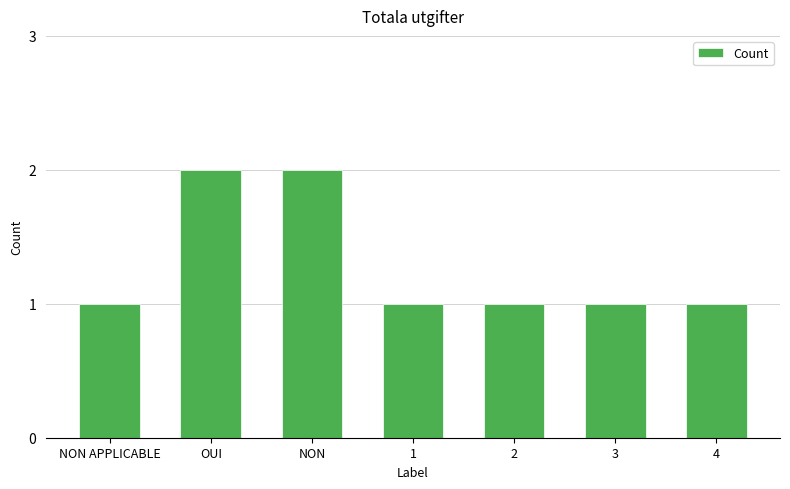

What is the label of the 2nd bar from the left?

OUI